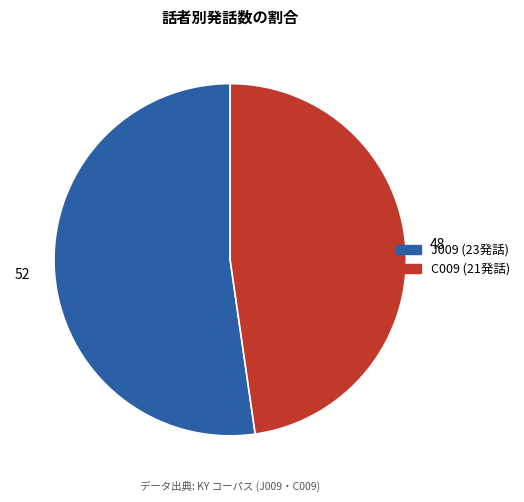

What is the largest slice in the pie chart?

J009